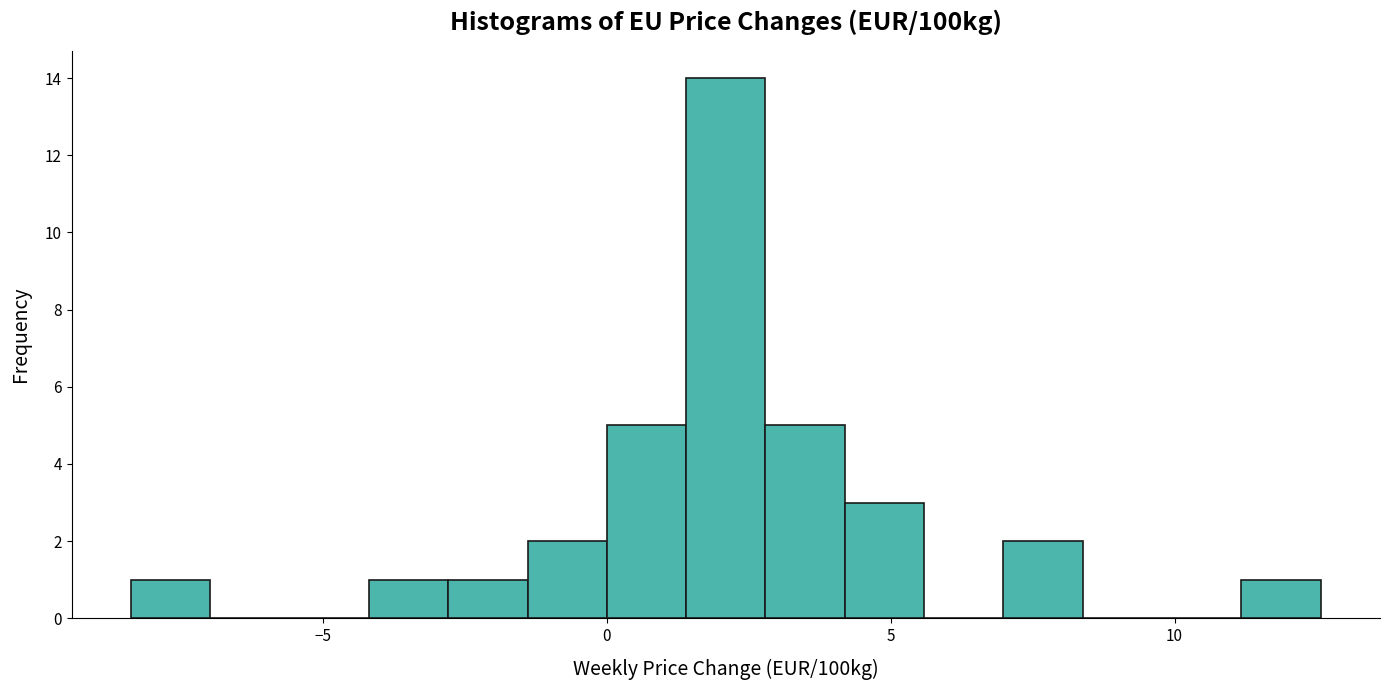

Around what value on the x-axis is the tallest bar? Give the approximate position of its centre, as read against the axis.

2.0